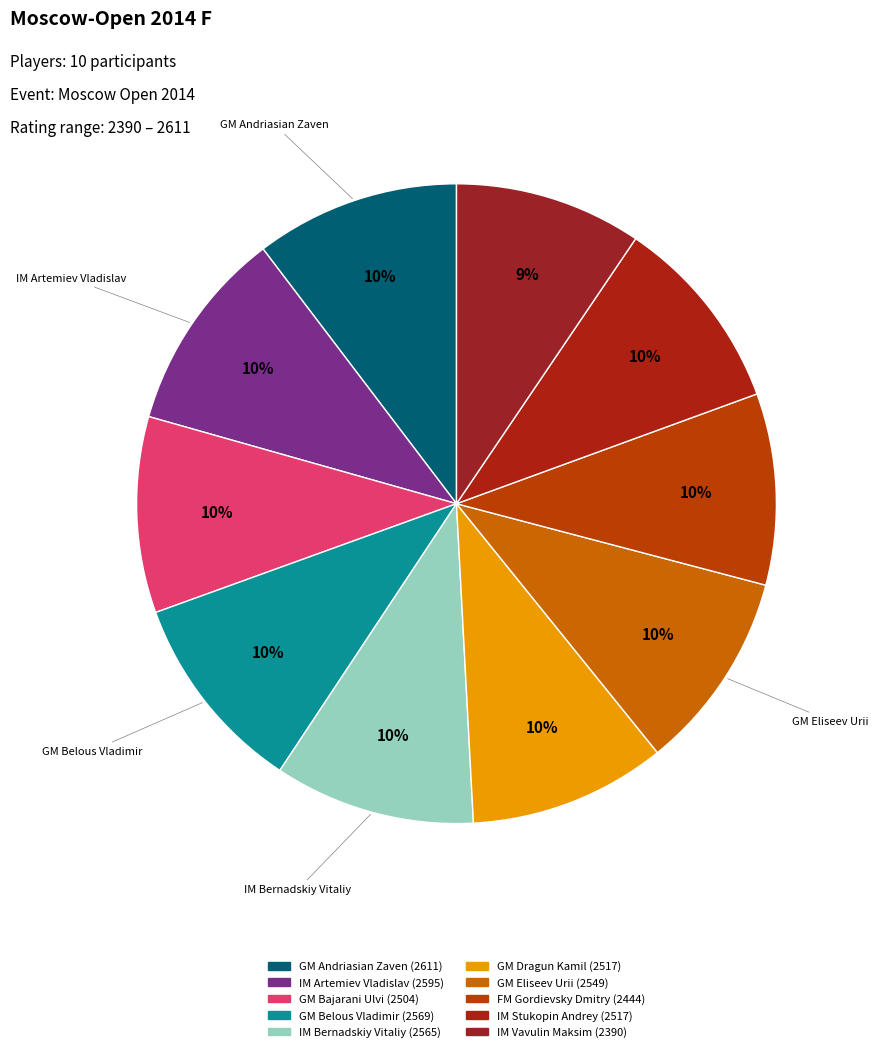

How many segments does this pie chart have?

10